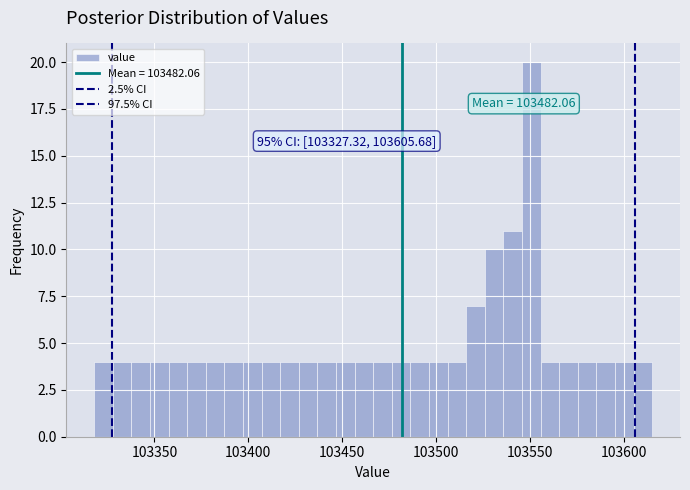

Around what value on the x-axis is the tallest bar? Give the approximate position of its centre, as read against the axis.

103550